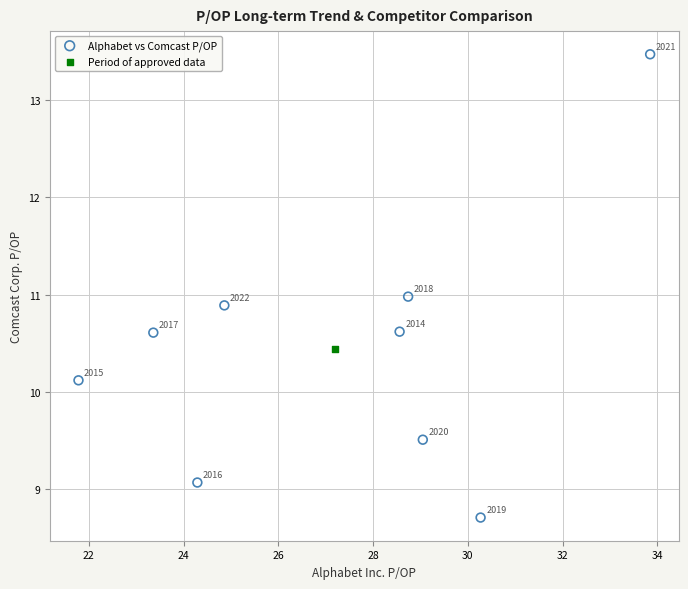

What are all the series names shown in the legend?

Alphabet vs Comcast P/OP, Period of approved data